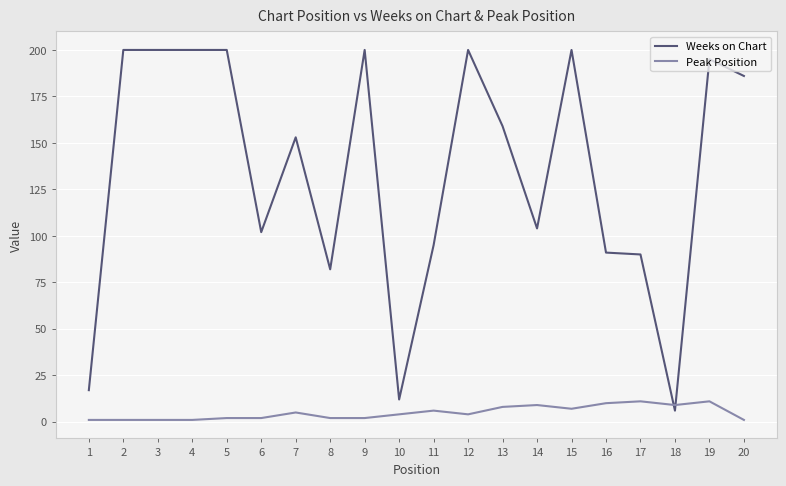

What are all the series names shown in the legend?

Weeks on Chart, Peak Position